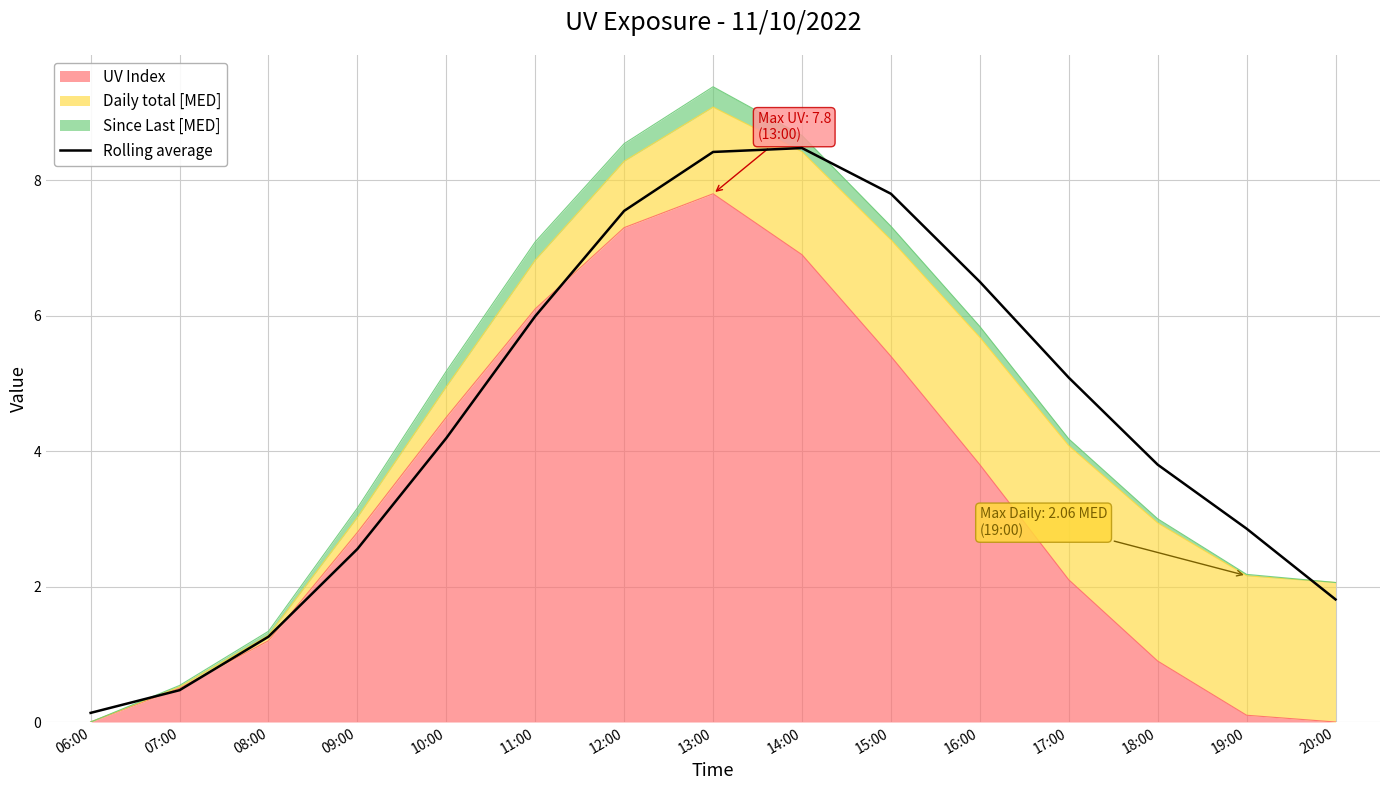

Reading right to left, list all the values displayed in this chart.

1.8	2.9	3.8	5.1	6.5	7.8	8.5	8.4	7.5	6.0	4.2	2.6	1.3	0.5	0.1